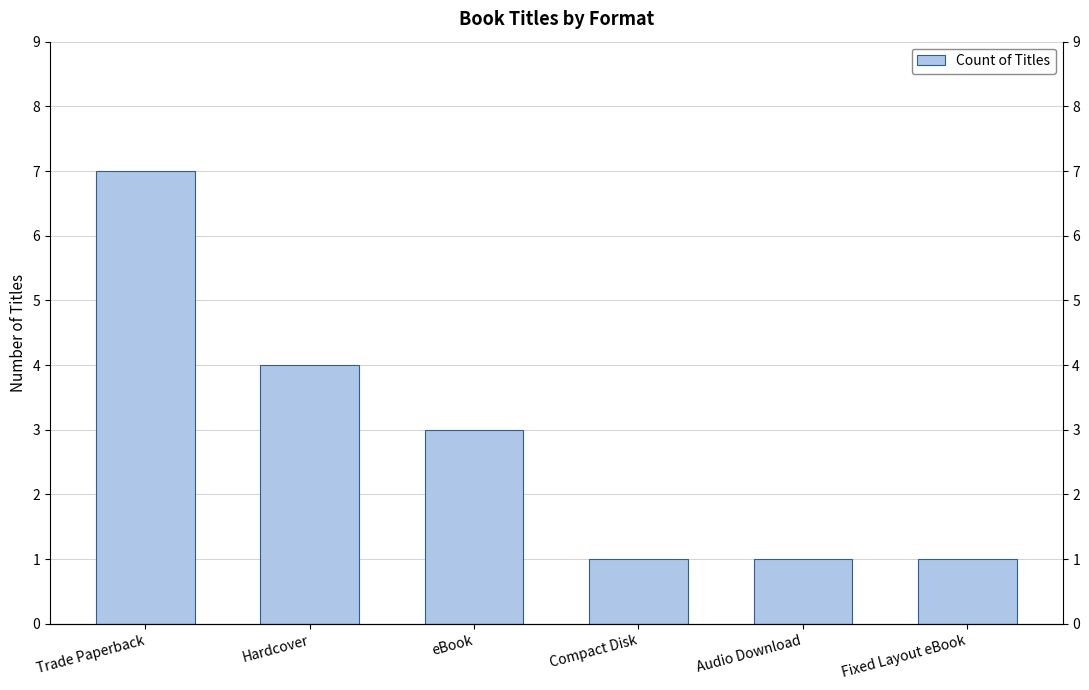

Reading left to right, what are all the values shown in this chart?

Trade Paperback=7	Hardcover=4	eBook=3	Compact Disk=1	Audio Download=1	Fixed Layout eBook=1